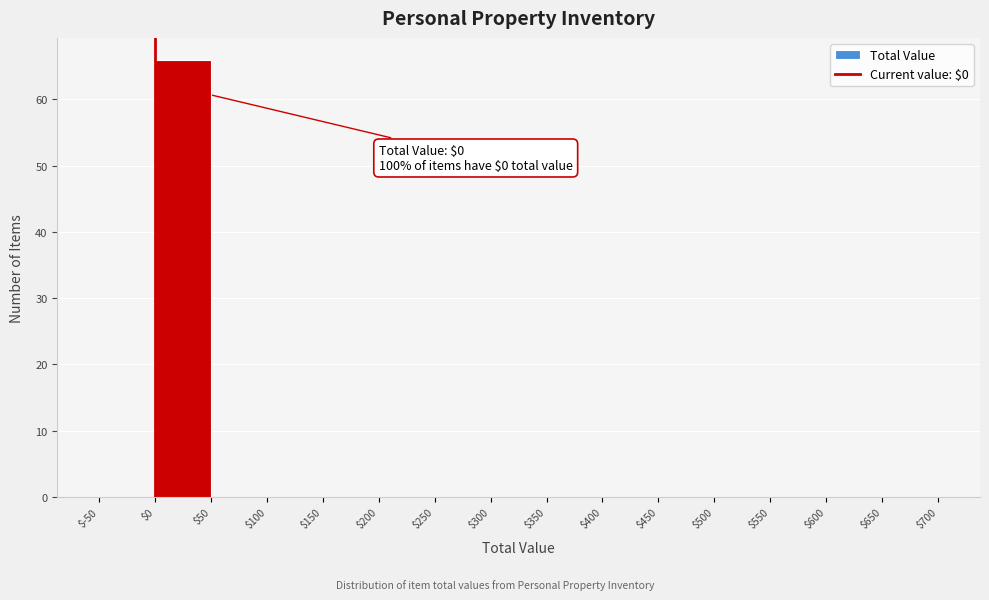

Over which range of the x-axis is the bar tallest?

$0 to $50